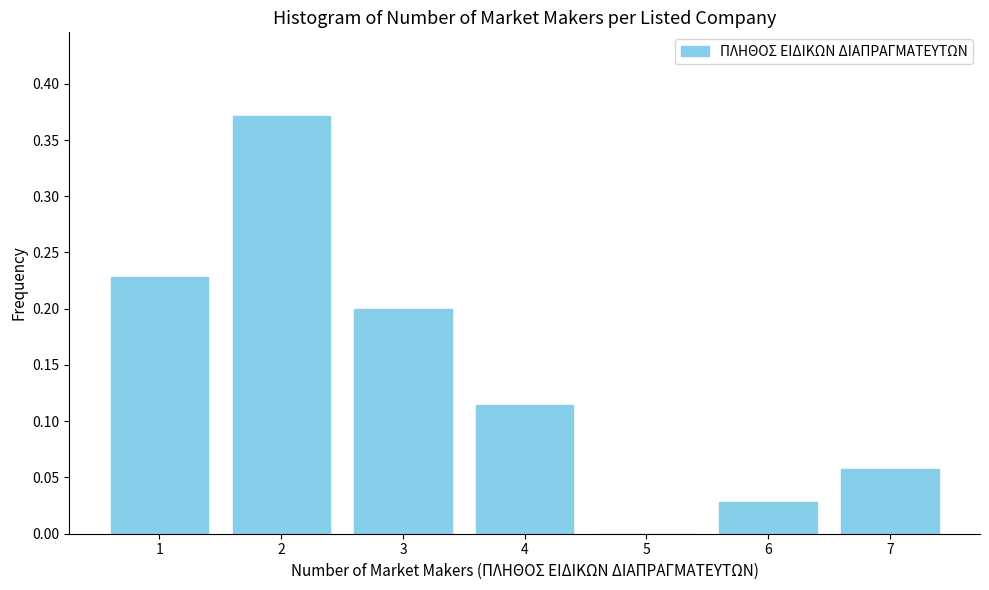

The value at 5 is -0.2. True or false?

False